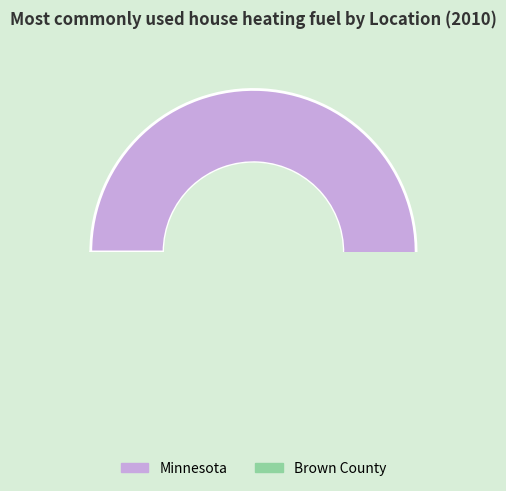

Combined, what portion of the pie is Brown County and Minnesota?

100.0%